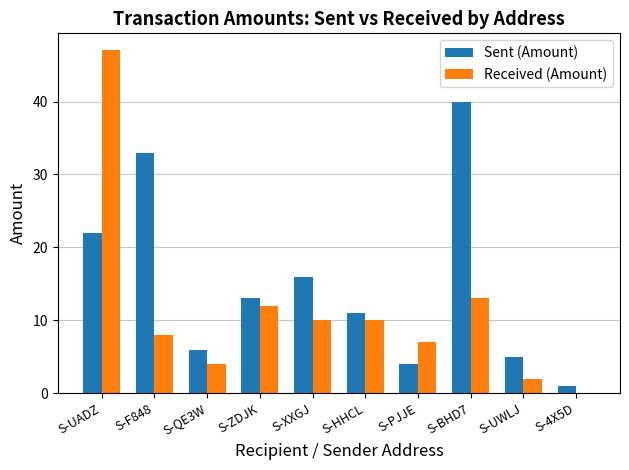

Which series has the largest total across all categories?

Sent (Amount)